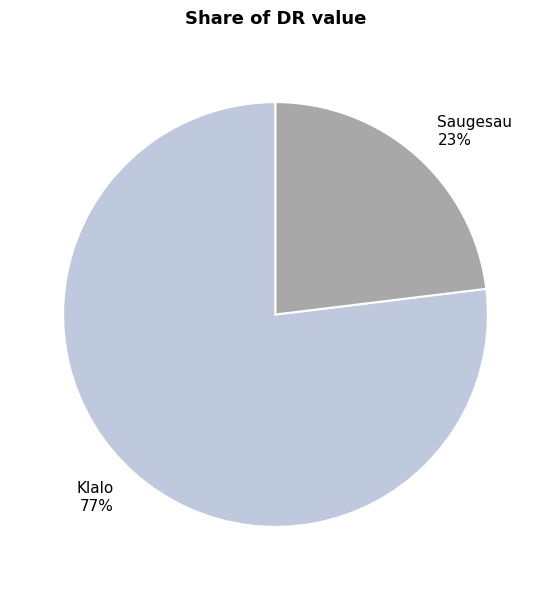

Does Saugesau represent more than half of the total?

No